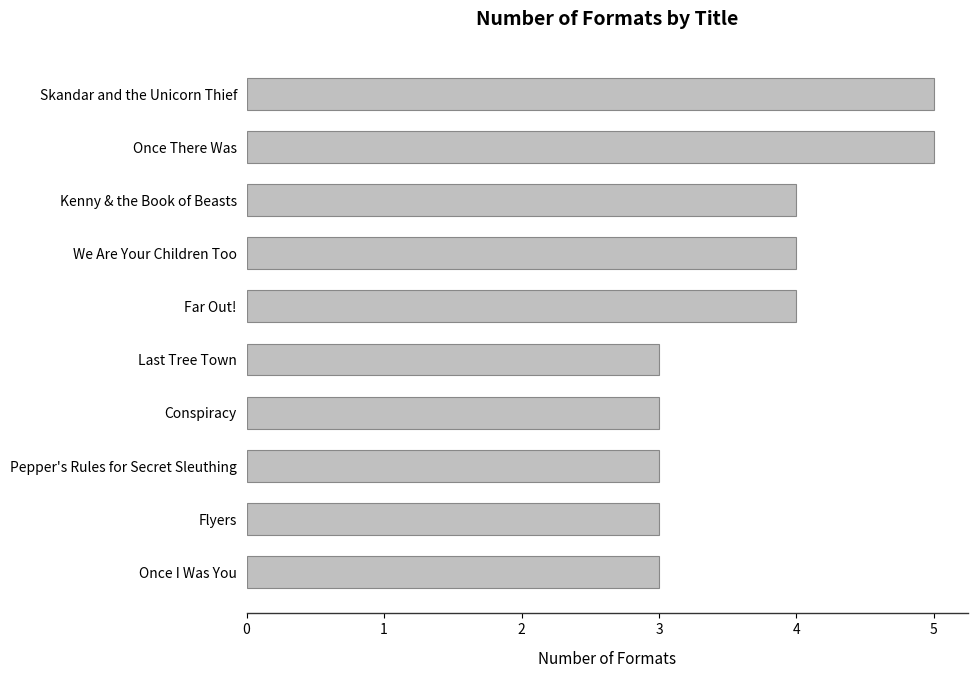

Reading bottom to top, what are all the values shown in this chart?

Once I Was You=3	Flyers=3	Pepper's Rules for Secret Sleuthing=3	Conspiracy=3	Last Tree Town=3	Far Out!=4	We Are Your Children Too=4	Kenny & the Book of Beasts=4	Once There Was=5	Skandar and the Unicorn Thief=5